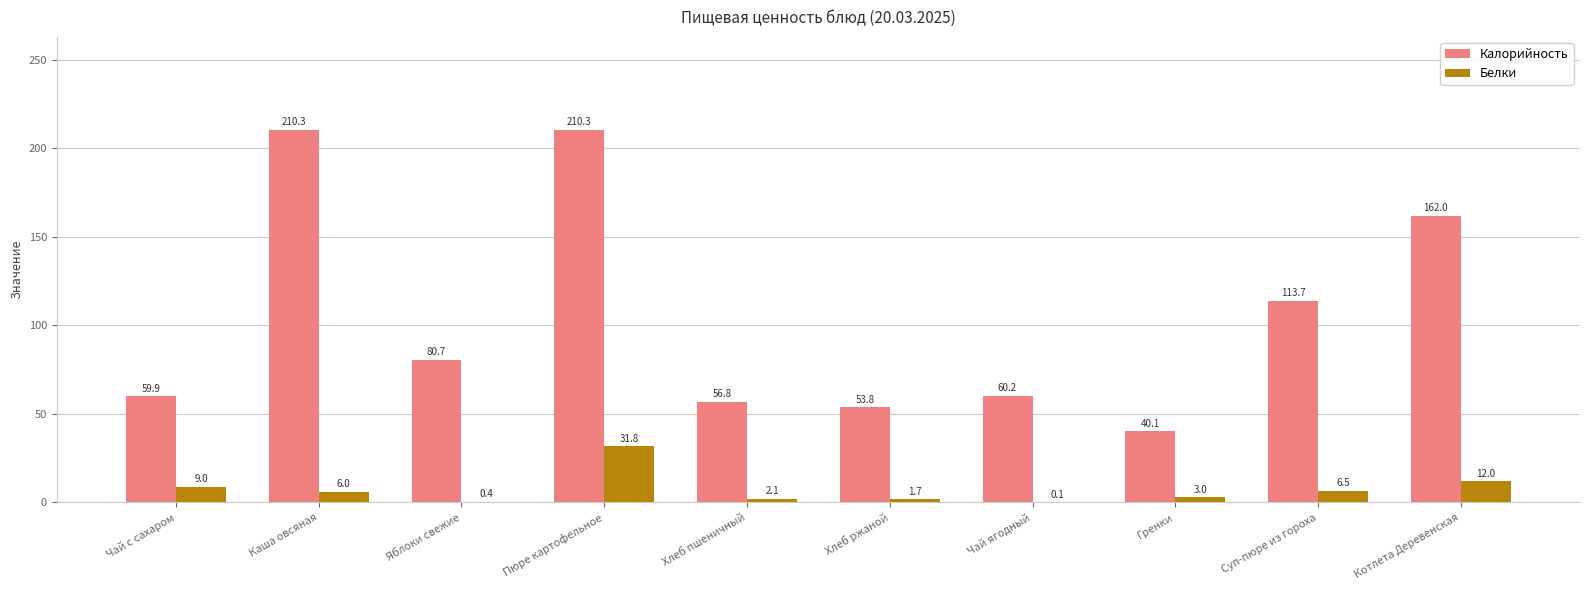

Reading right to left, extract all data points from this chart.

Калорийность: Котлета Деревенская=162.0	Суп-пюре из гороха=113.7	Гренки=40.1	Чай ягодный=60.2	Хлеб ржаной=53.8	Хлеб пшеничный=56.8	Пюре картофельное=210.3	Яблоки свежие=80.7	Каша овсяная=210.3	Чай с сахаром=59.9
Белки: Котлета Деревенская=12.0	Суп-пюре из гороха=6.5	Гренки=3.0	Чай ягодный=0.1	Хлеб ржаной=1.7	Хлеб пшеничный=2.1	Пюре картофельное=31.8	Яблоки свежие=0.4	Каша овсяная=6.0	Чай с сахаром=9.0